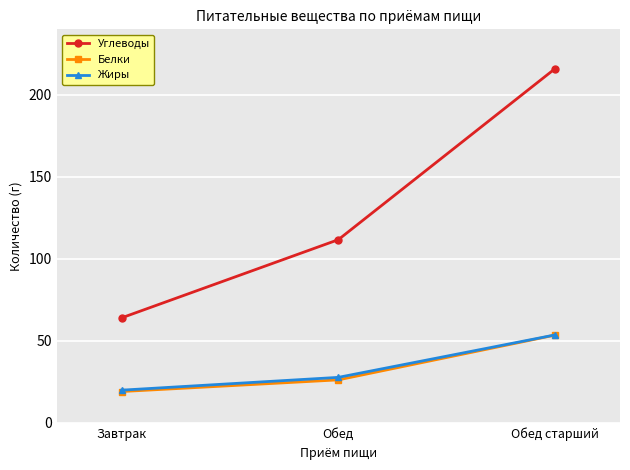

What is the sum of the Углеводы values at Обед and Завтрак?

175.8